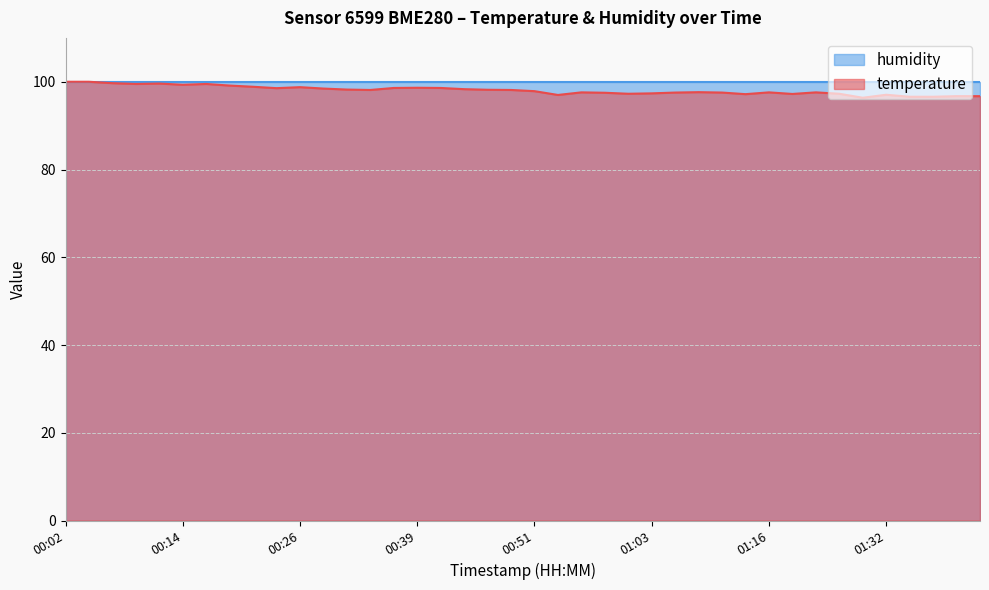

Read the value at 01:34.

96.6